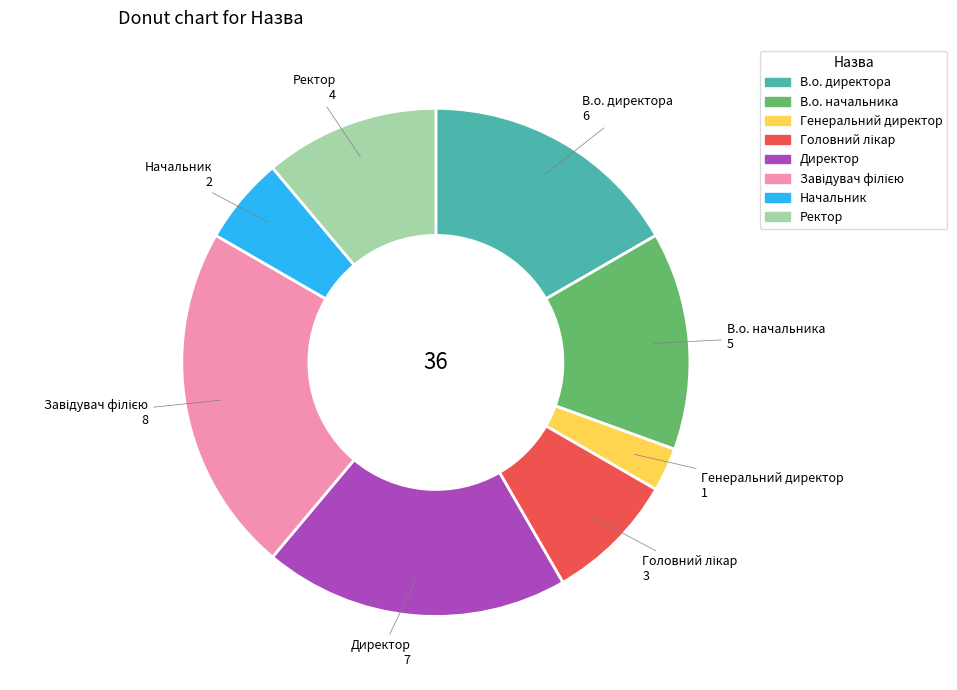

How many slices are in this pie chart?

8